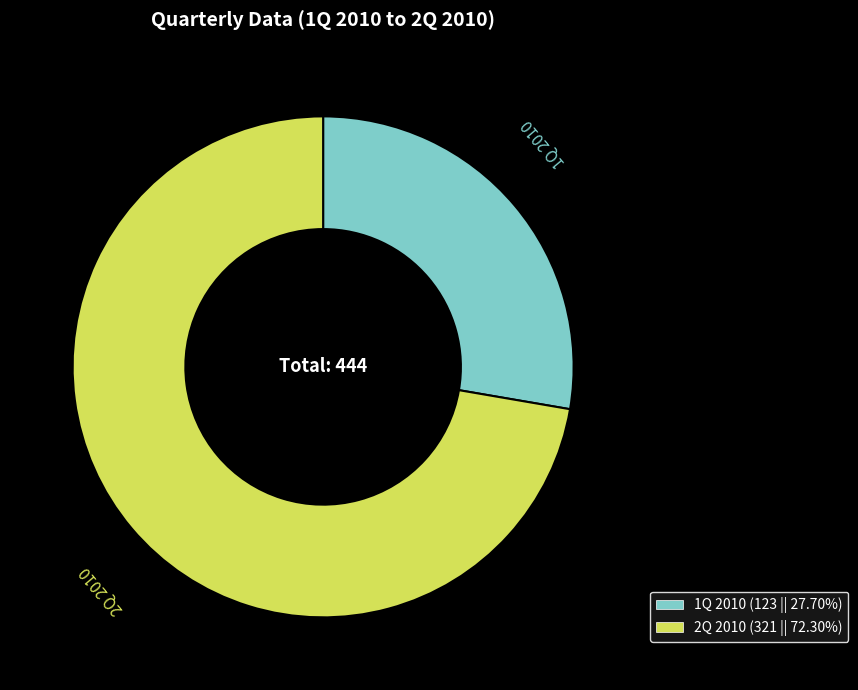

Which category has the smallest portion of the pie?

1Q 2010